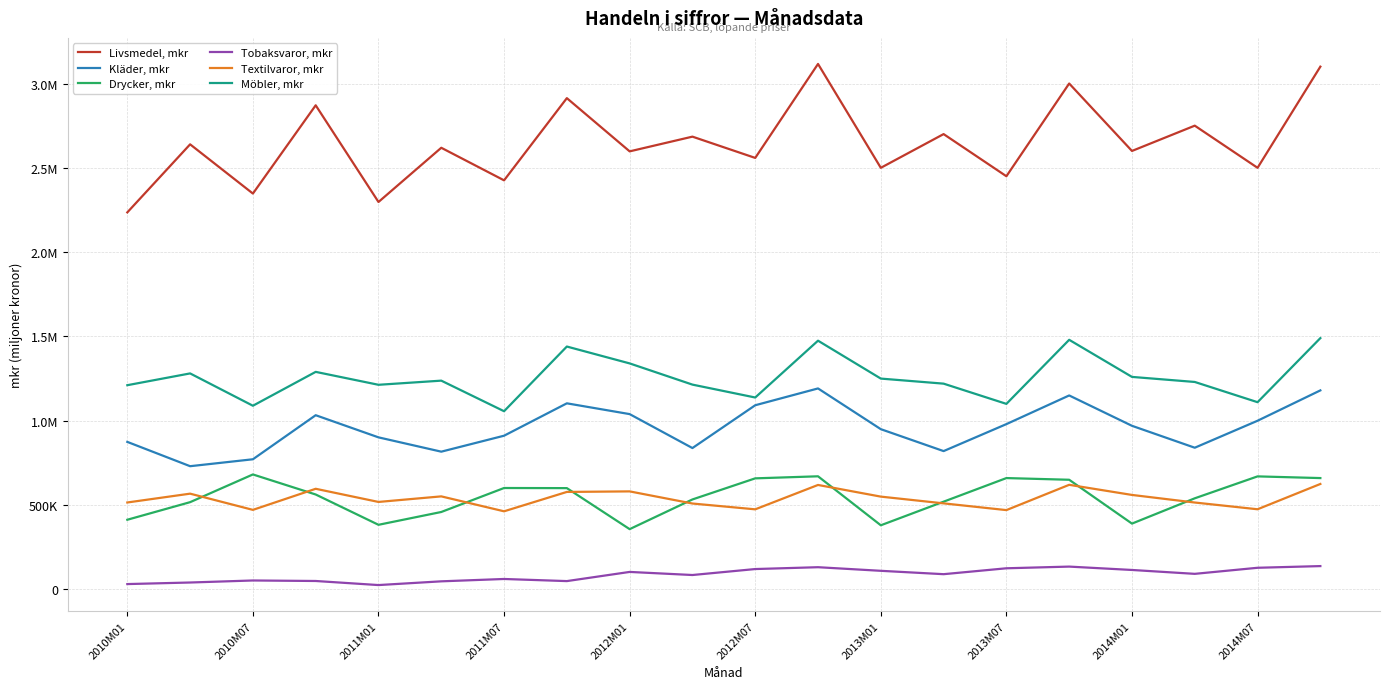

What are all the series names shown in the legend?

Livsmedel, mkr, Kläder, mkr, Drycker, mkr, Tobaksvaror, mkr, Textilvaror, mkr, Möbler, mkr